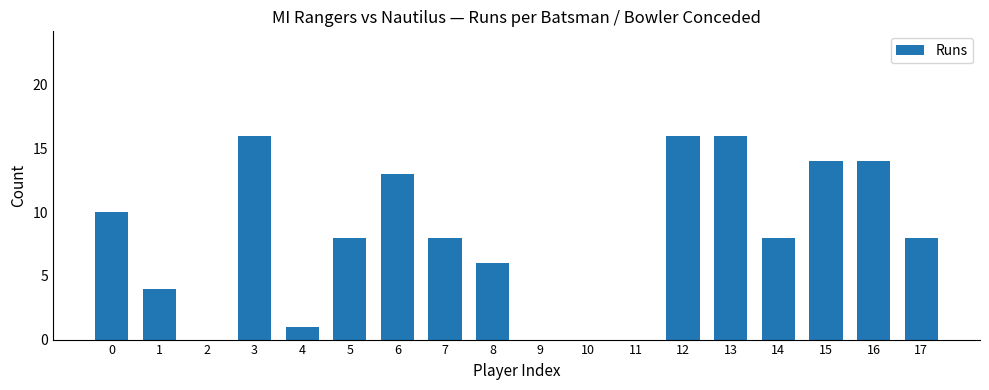

Is it true that the value at 15 is 14?

True